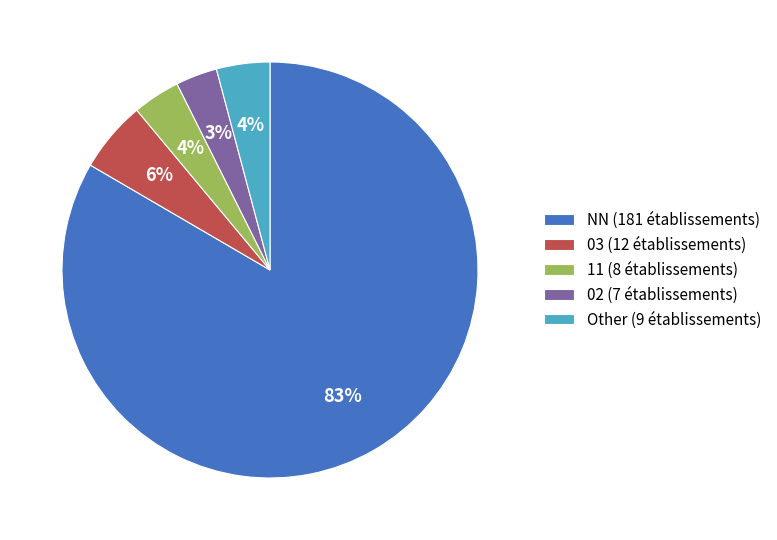

The 03 (12 établissements) slice represents 15% of the pie. True or false?

False